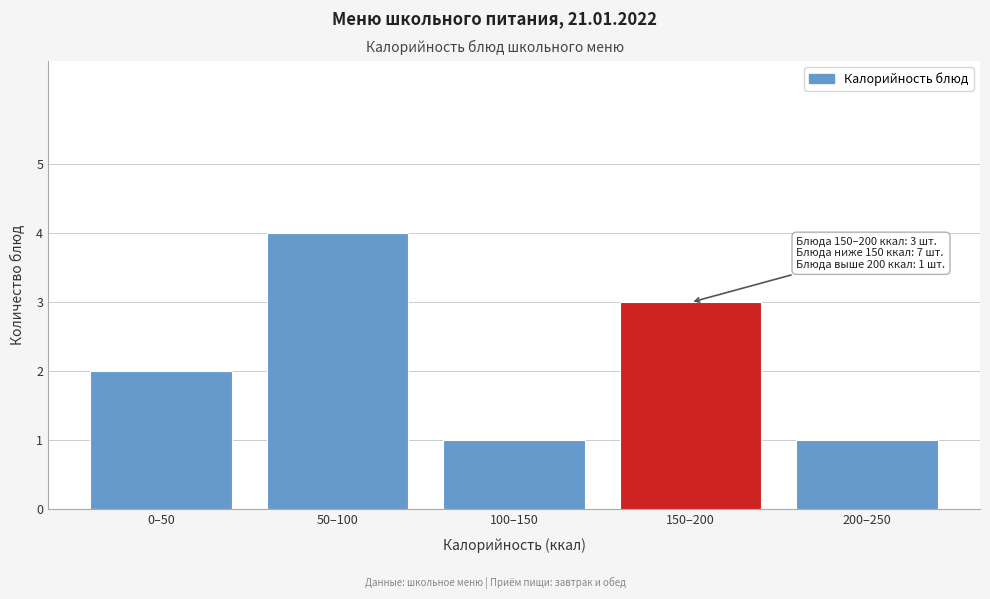

Reading left to right, what are all the values shown in this chart?

2	4	1	3	1